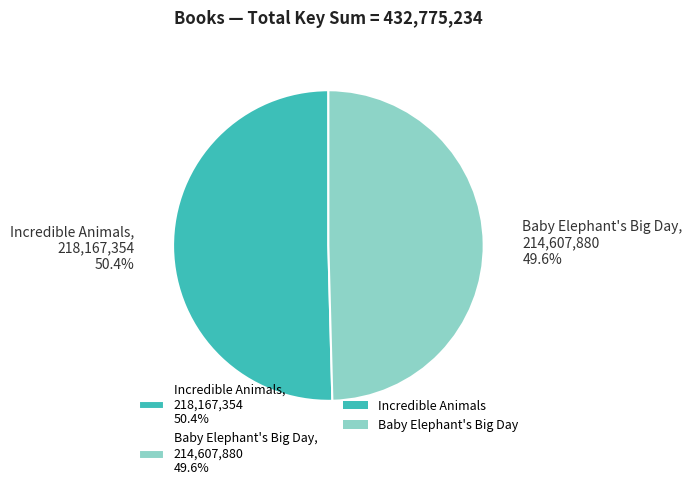

The Incredible Animals slice represents 50% of the pie. True or false?

True